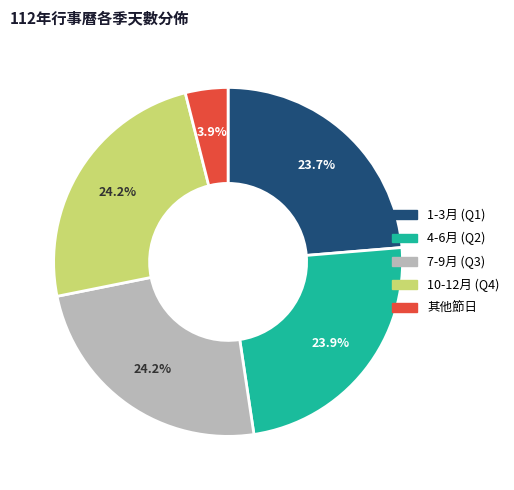

How many slices are in this pie chart?

5